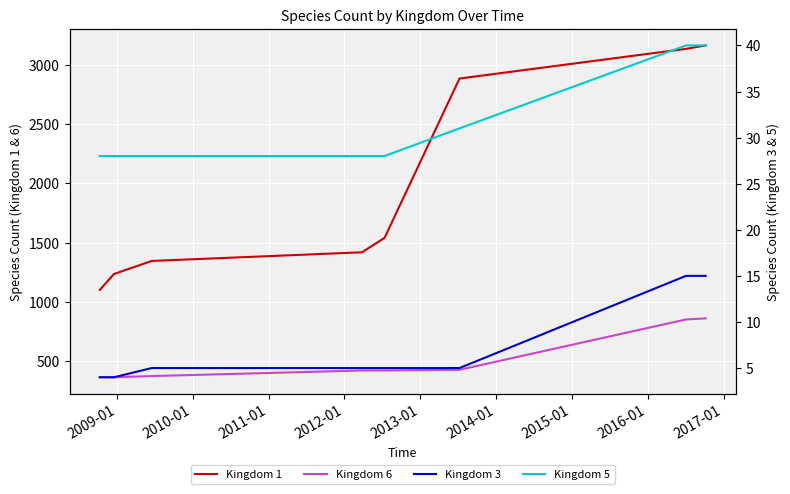

True or false: Kingdom 3 has more than 1 points higher than both neighbors.

False